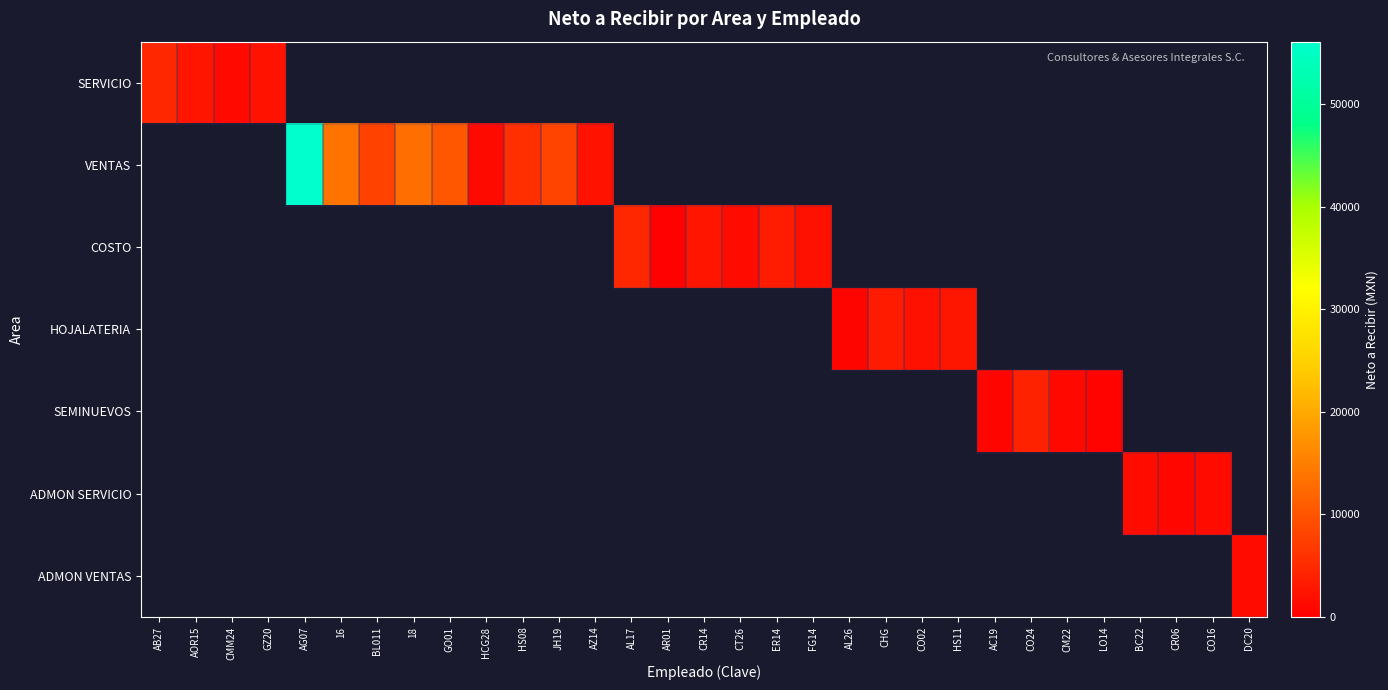

What is the lowest value of the SERVICIO series?

1166.3